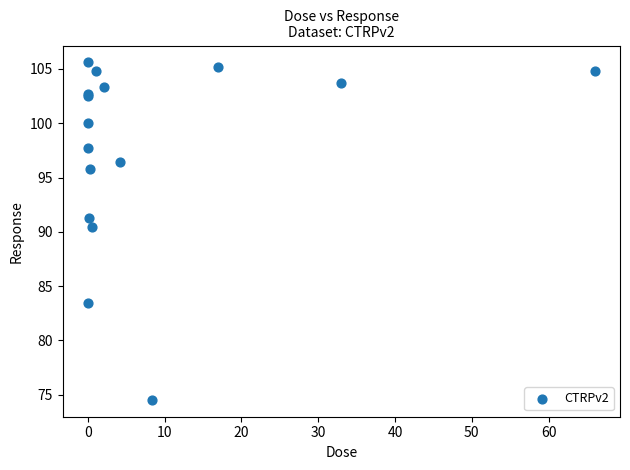

What Y value in the scatter plot is closest to 90?

90.5